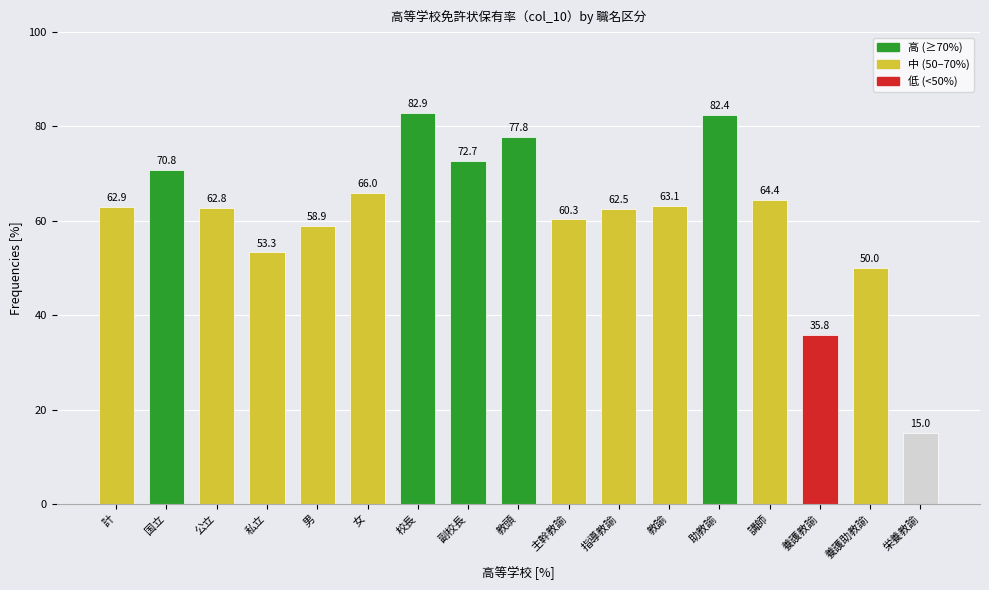

Reading left to right, list all the values displayed in this chart.

62.9	70.8	62.8	53.3	58.9	66.0	82.9	72.7	77.8	60.3	62.5	63.1	82.4	64.4	35.8	50.0	15.0